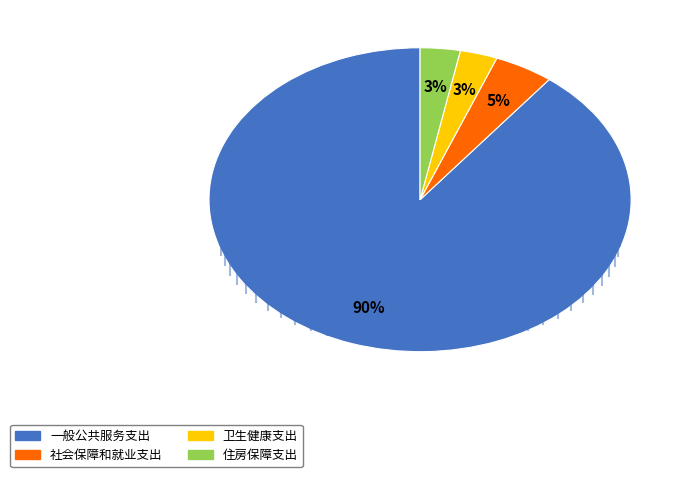

Between 社会保障和就业支出 and 卫生健康支出, which is larger?

社会保障和就业支出